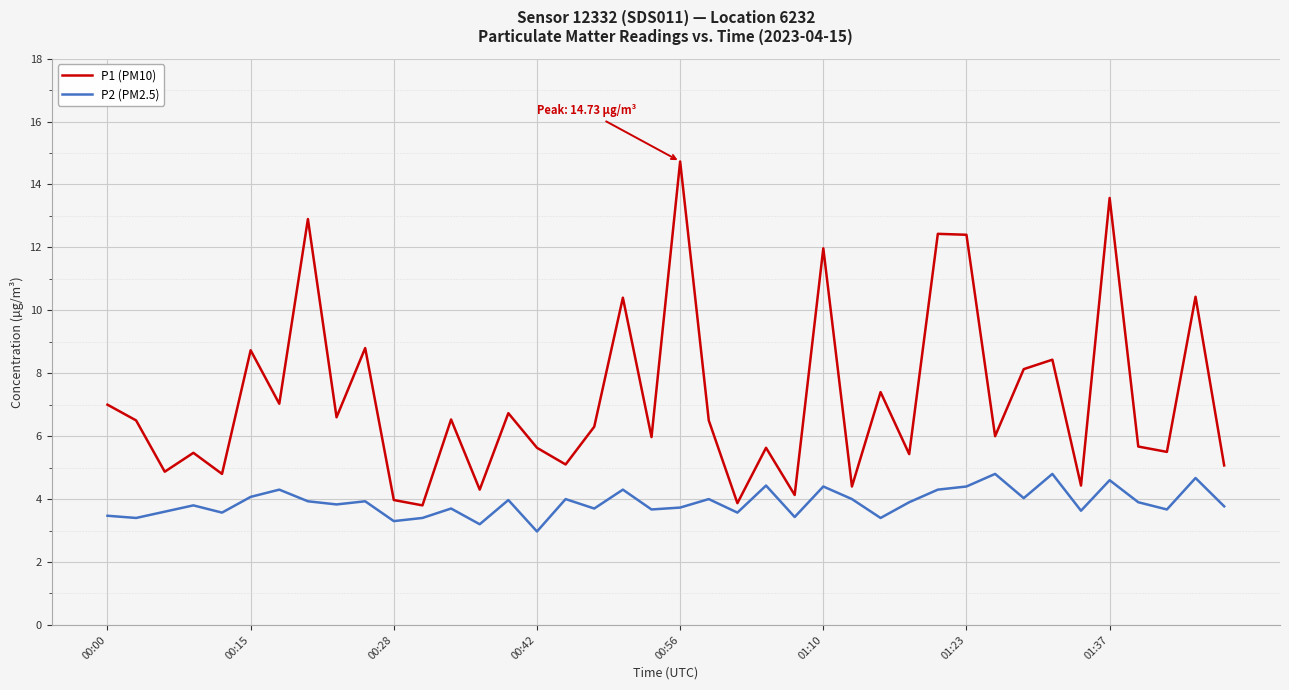

True or false: P2 (PM2.5) has more than 0 interior local peaks.

True